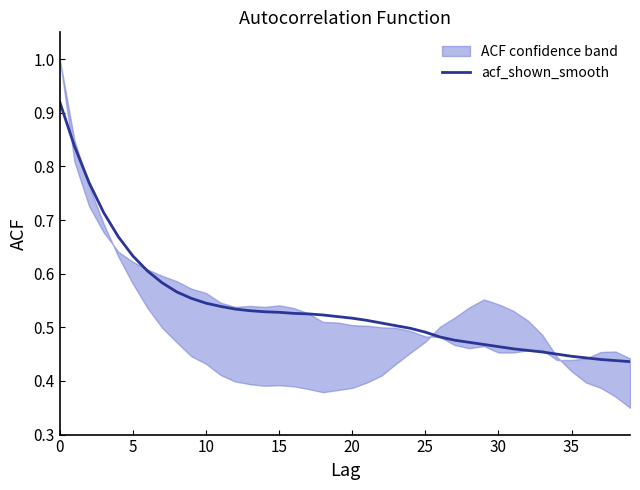

Does the chart have visible grid lines?

No